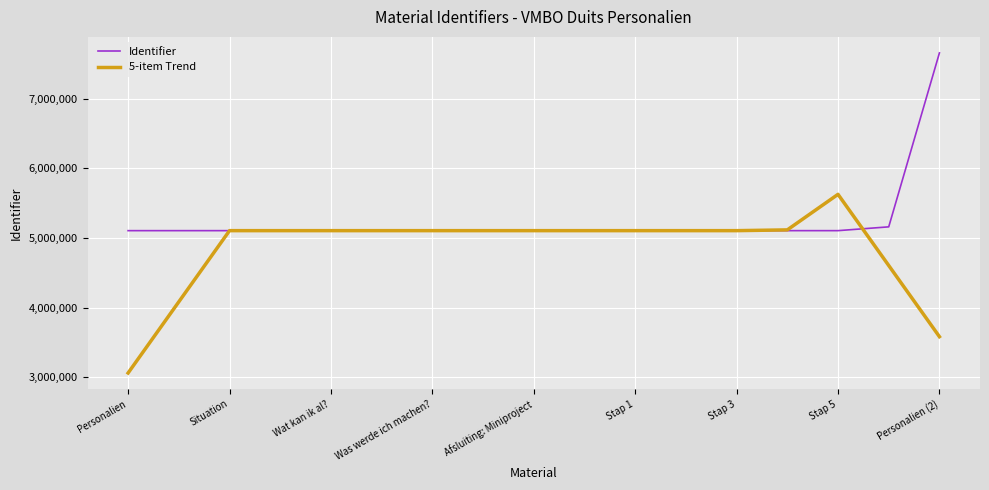

List the series in order of their overall mean, highest first.

Identifier, 5-item Trend